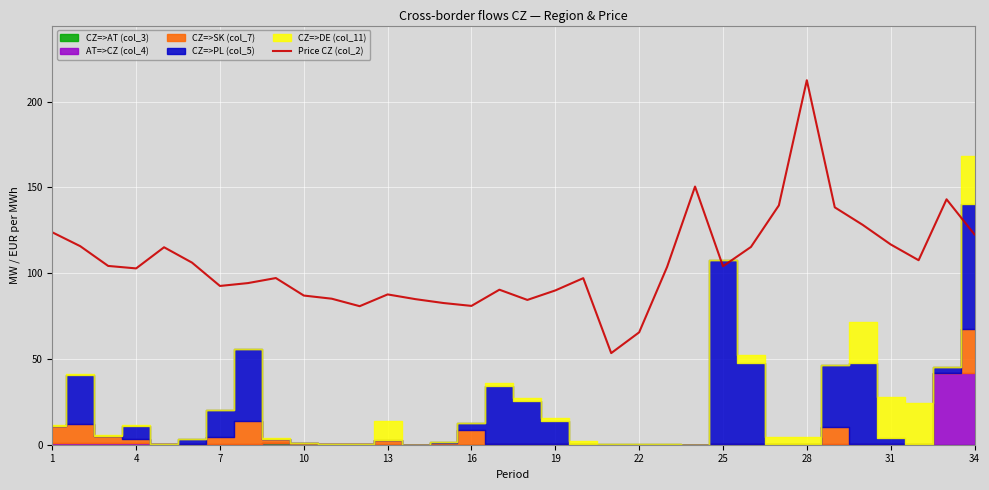

What is the highest value of the Price CZ (col_2) series?

212.4